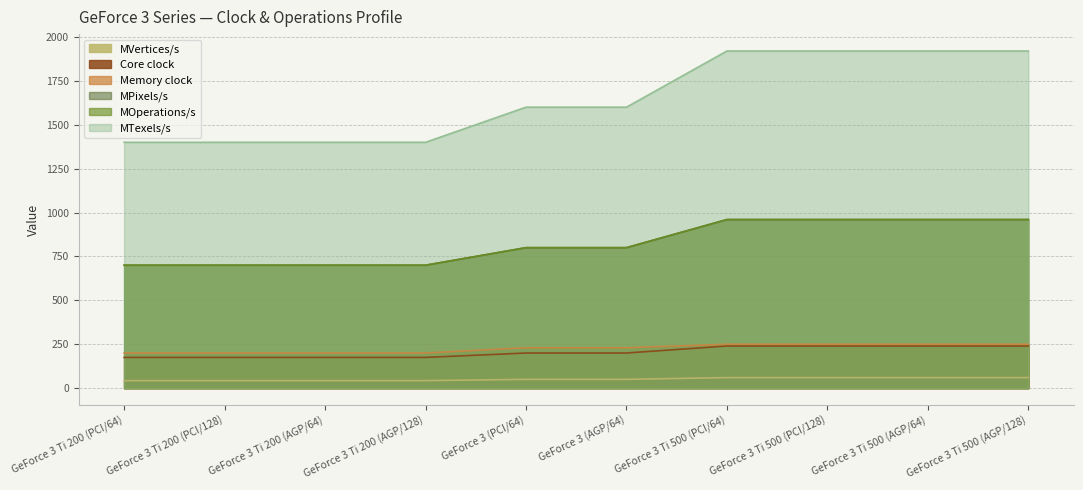

Which series has the largest range (max minus min)?

MTexels/s